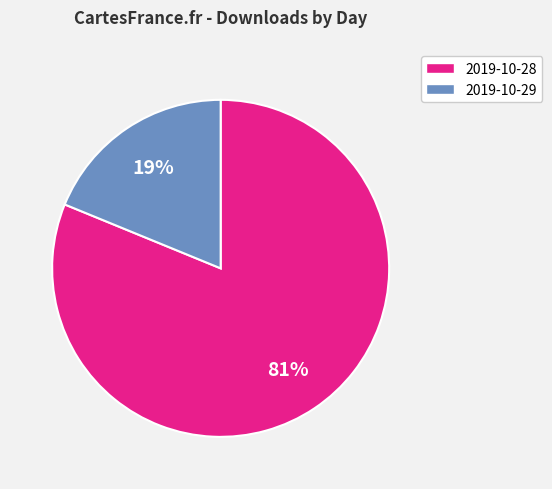

Which slice is the smallest?

2019-10-29